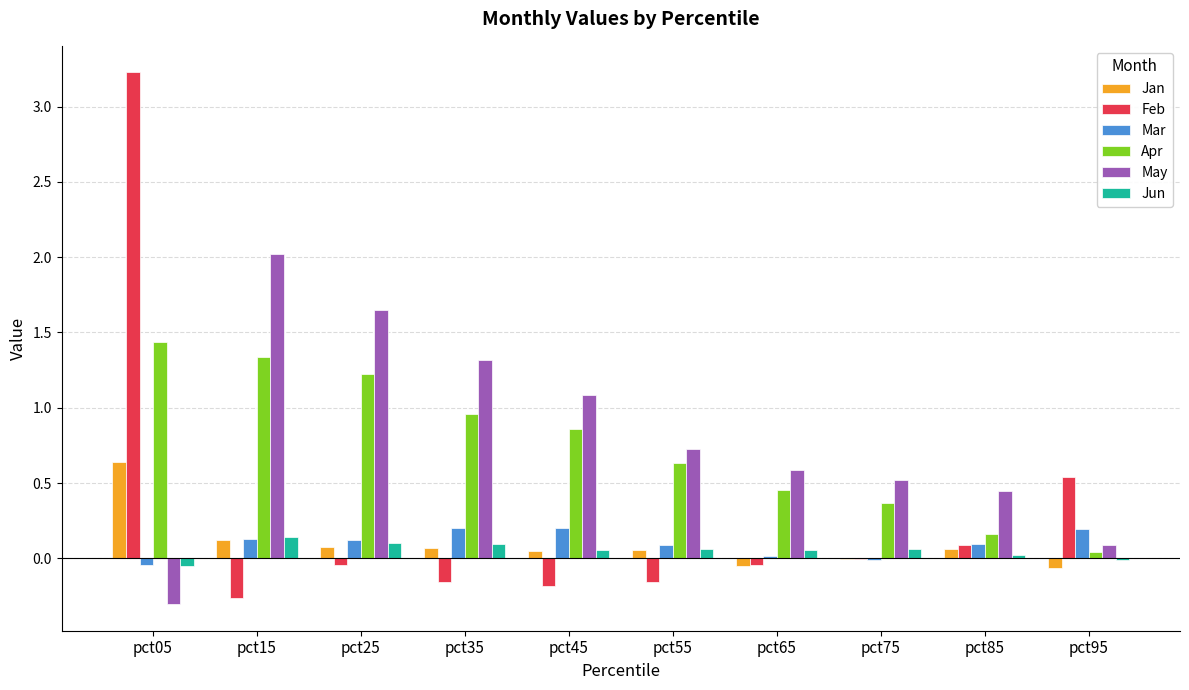

At which category does the chart reach its peak across all series?

pct05